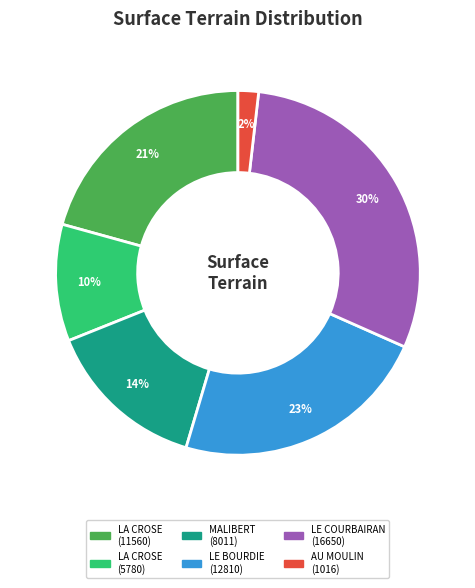

To the nearest percent, what is the difference between the largest and smallest slice percentages?

28%